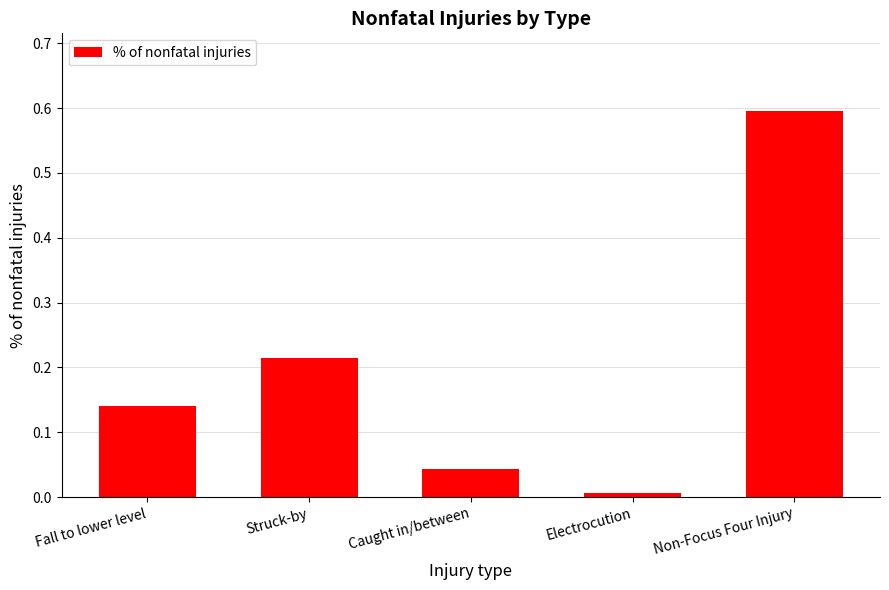

What is the sum of all values?

1.0